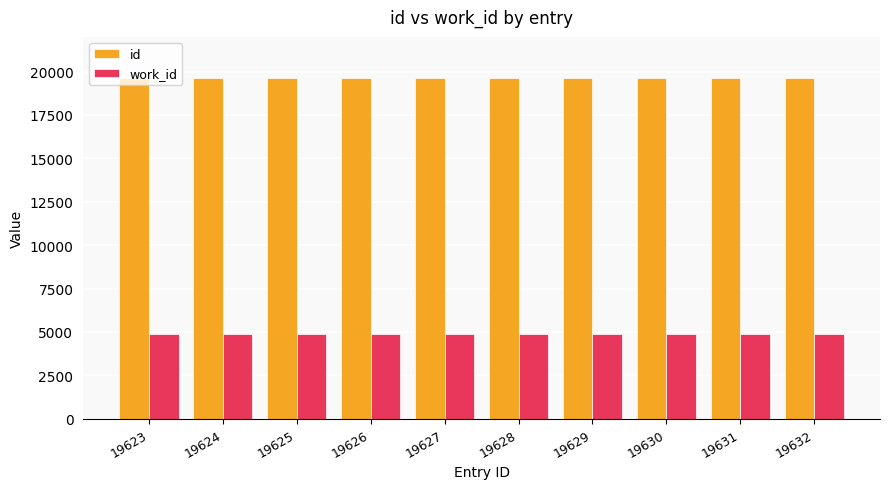

Is it true that work_id equals 3391 at 19626?

False